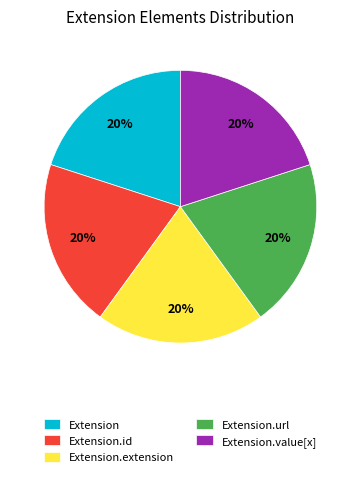

To the nearest percent, what is the combined percentage of Extension.url and Extension.extension?

40%